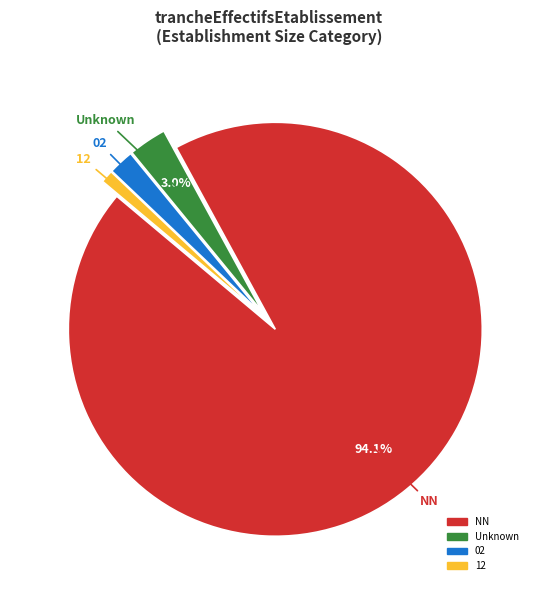

Is there any slice that represents more than half of the pie?

Yes